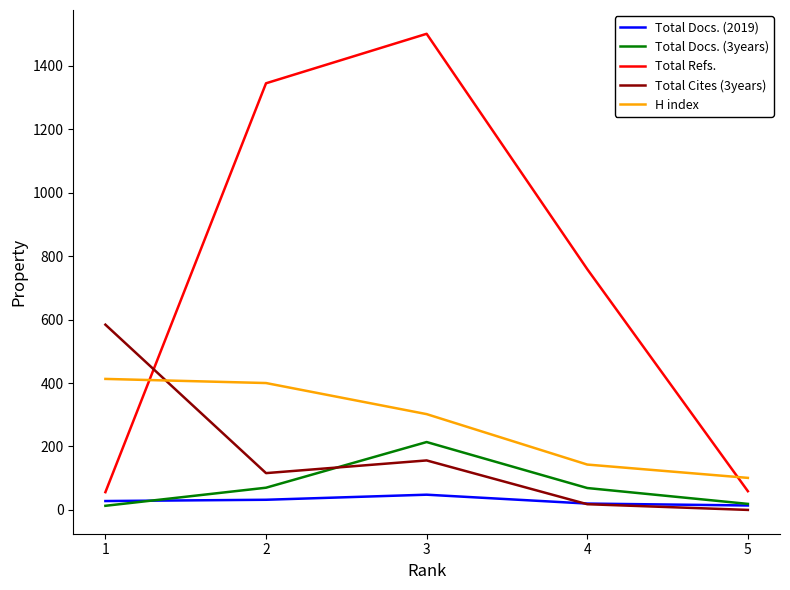

How many lines are shown in the chart?

5